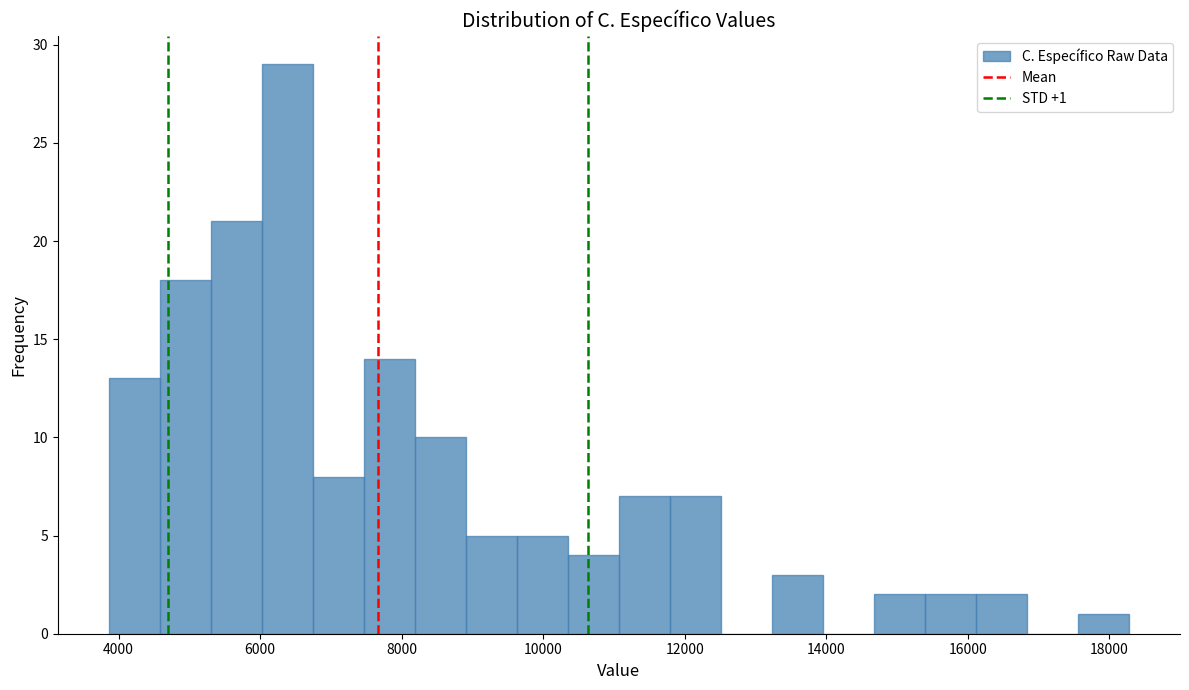

Read against the x-axis, roughly where is the centre of the tallest bar?

6400